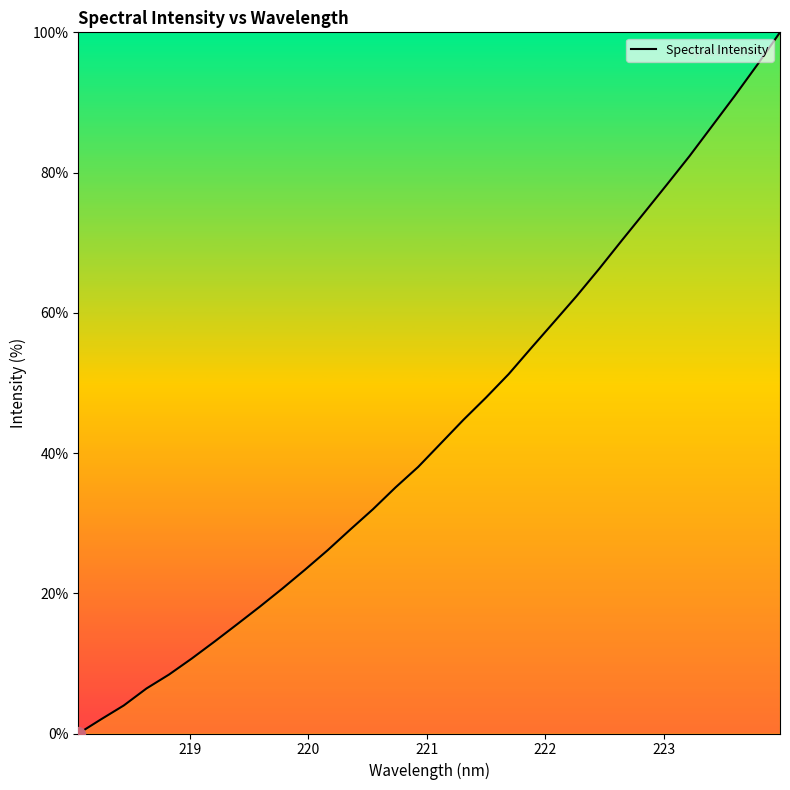

Reading left to right, what are all the values shown in this chart?

0.0	2.0	4.0	6.4	8.4	10.7	13.1	15.6	18.1	20.7	23.4	26.1	29.1	32.0	35.1	38.0	41.4	44.7	47.9	51.3	55.0	58.7	62.4	66.3	70.3	74.3	78.3	82.4	86.7	90.9	95.4	100.0